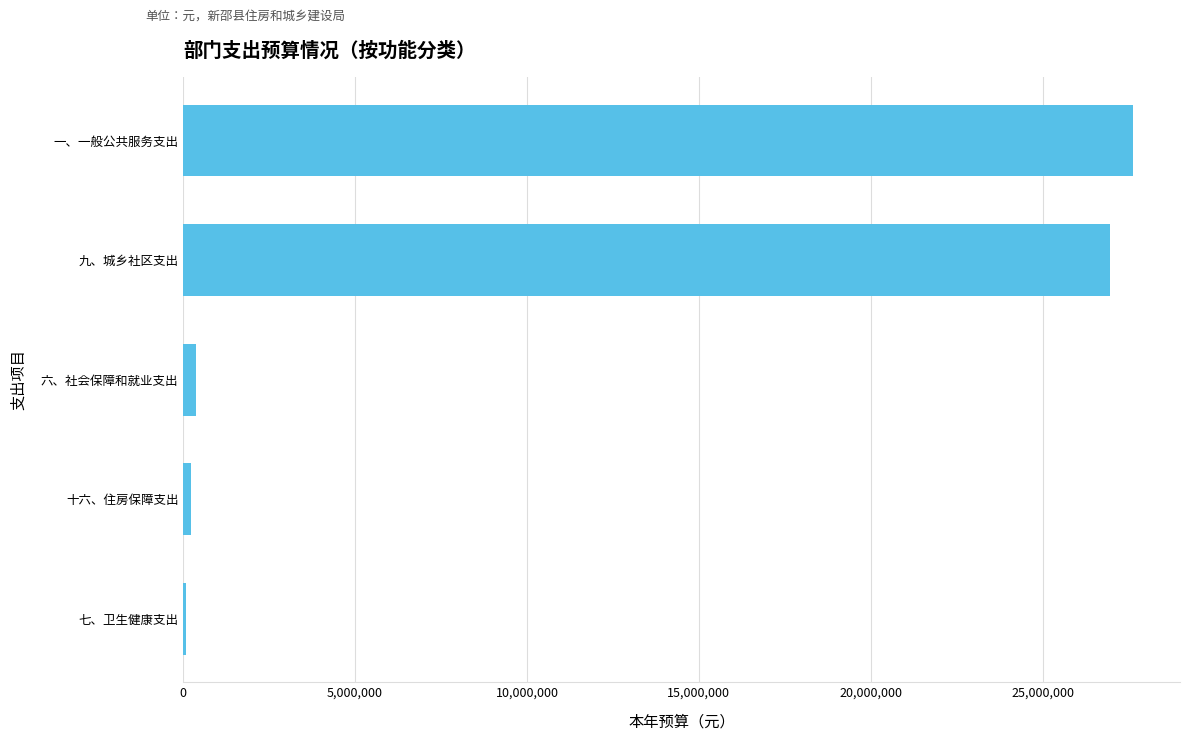

What is the change in value from 九、城乡社区支出 to 一、一般公共服务支出?

+662466.6